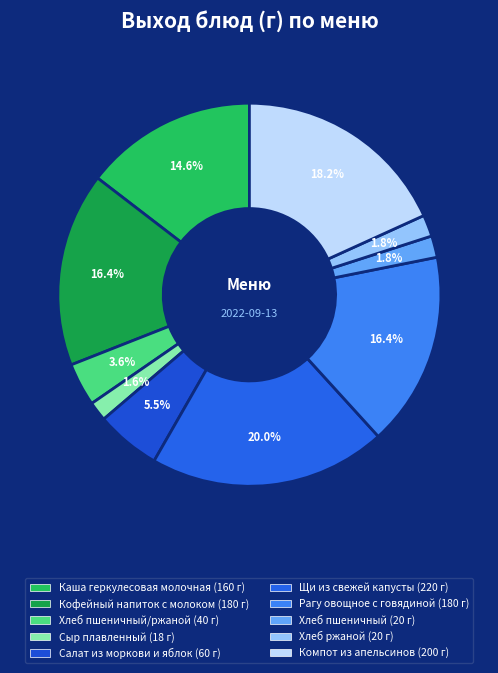

How many slices are in this pie chart?

10